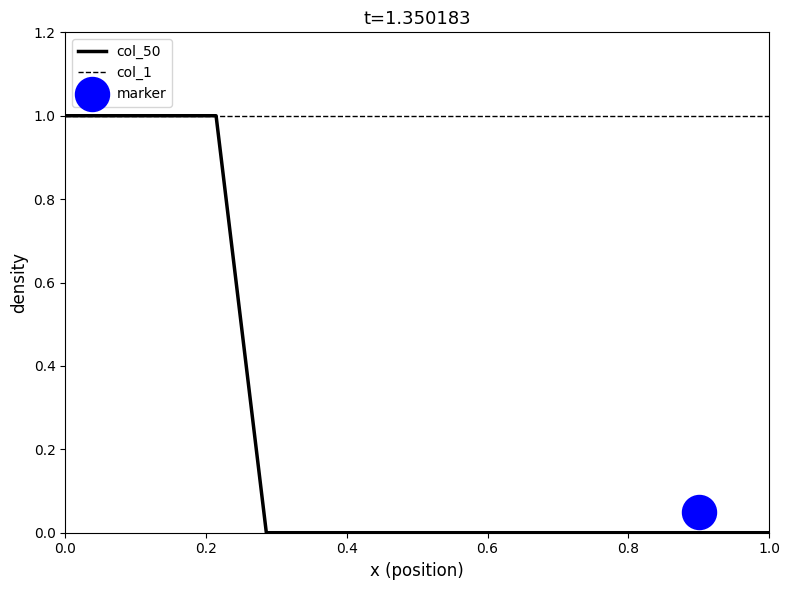

Which series reaches the minimum Y coordinate?

col_50